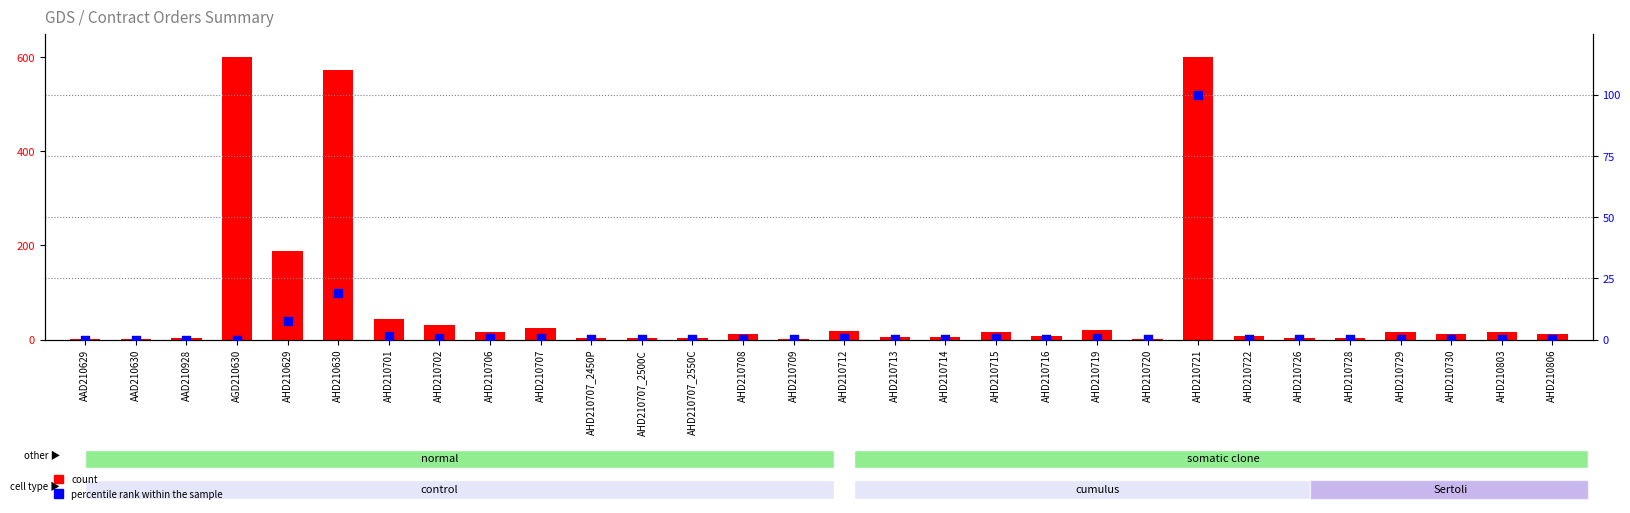

Which series has the largest total across all categories?

count